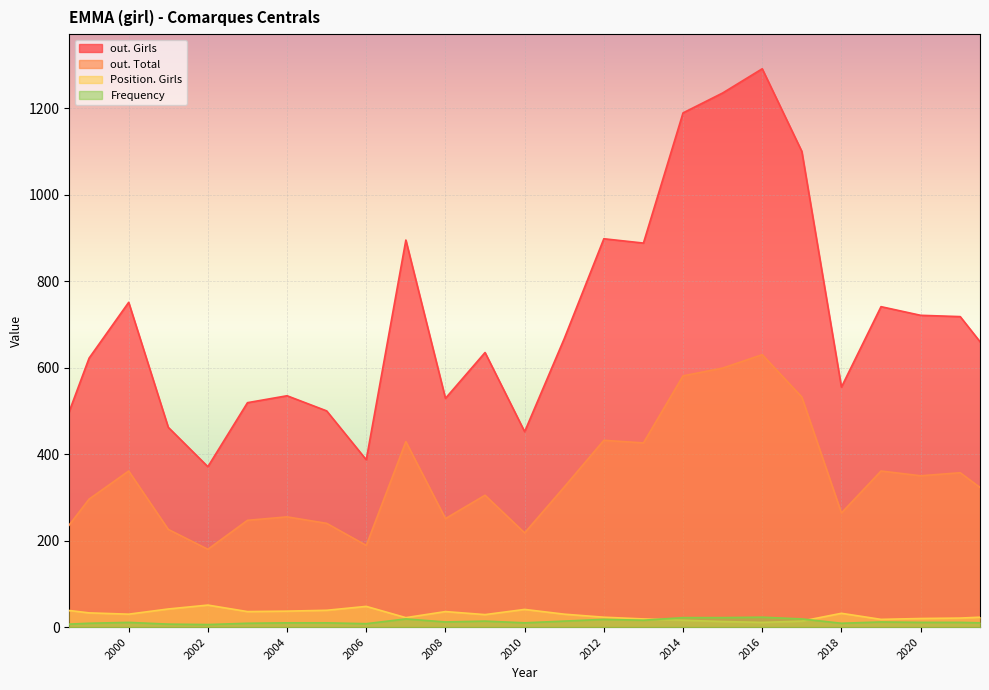

How many distinct data groups are displayed?

4